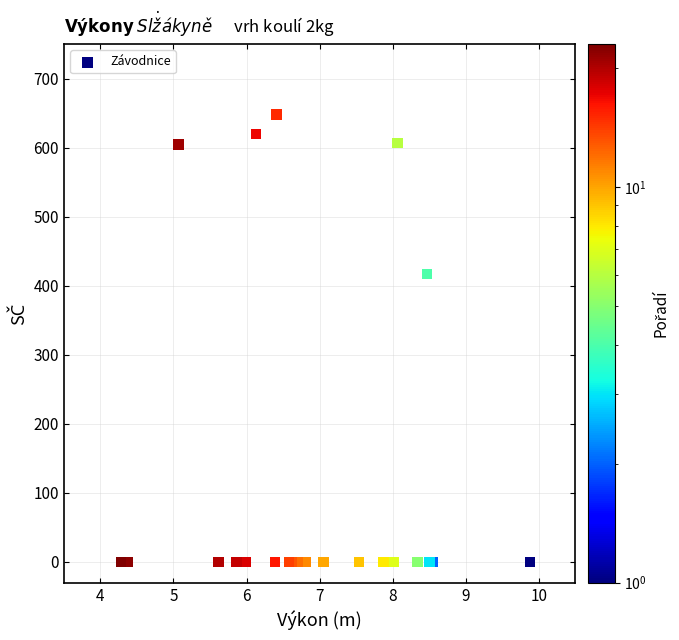

What Y value in the scatter plot is closest to 324?

417